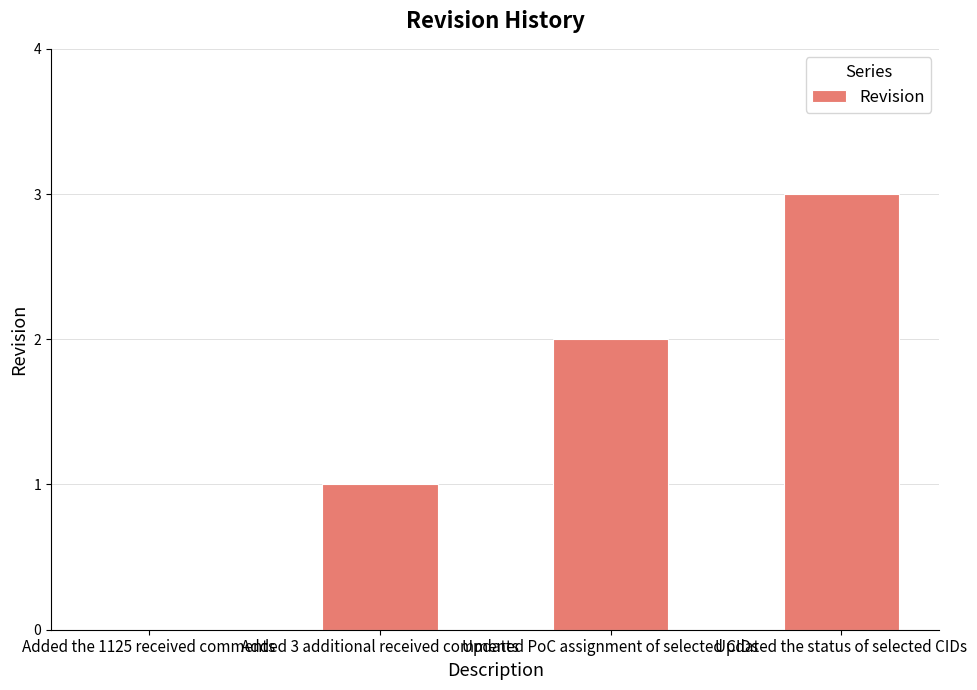

Which category has the highest value across all series?

Updated the status of selected CIDs